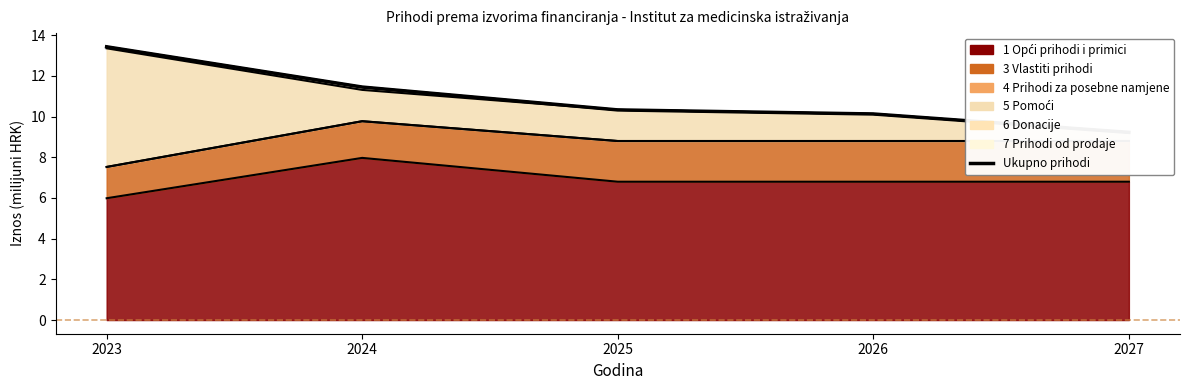

What is the smallest value displayed?

9.2